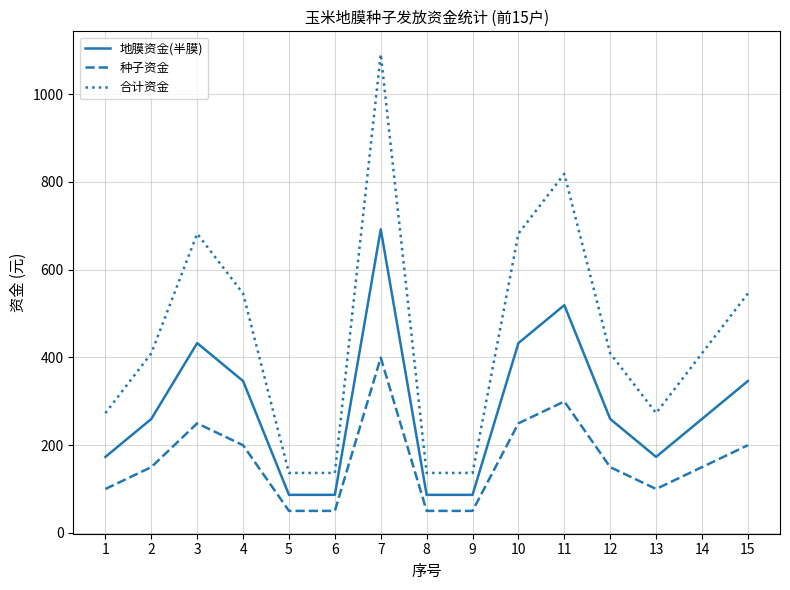

List the series in order of their peak value, lowest first.

种子资金, 地膜资金(半膜), 合计资金